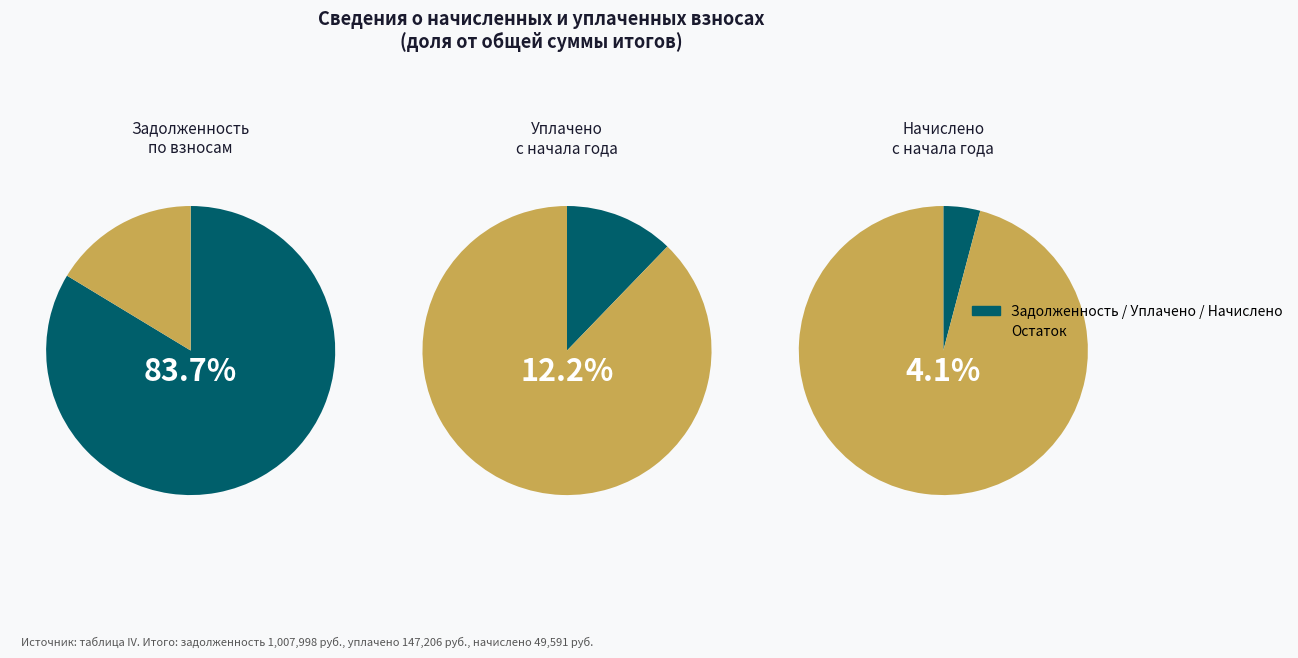

Does 9 represent more than half of the total?

No